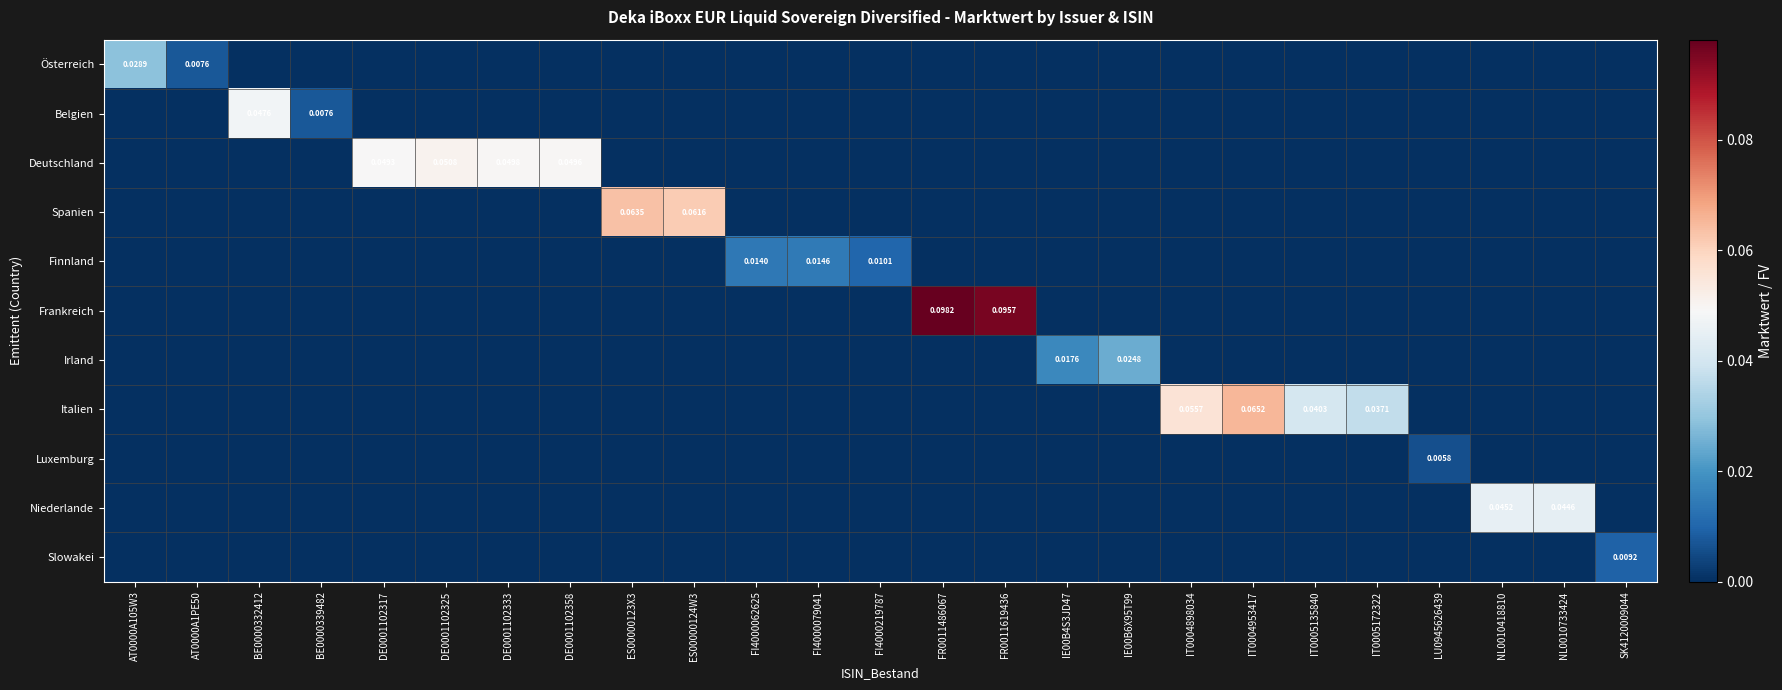

Between ES00000123X3 and IT0004898034, which is larger?

ES00000123X3